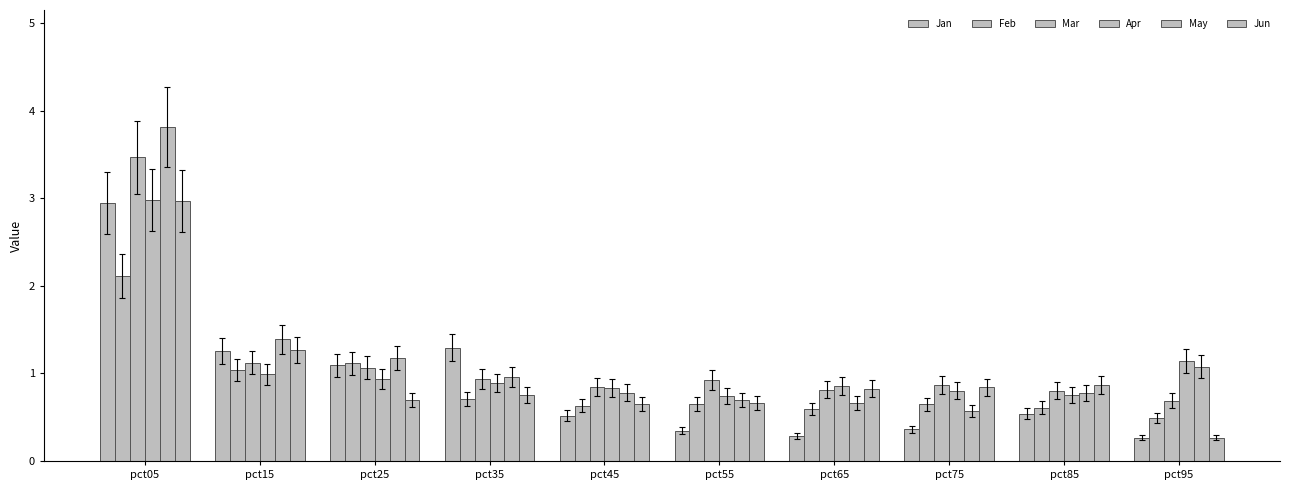

The value of Feb at pct35 is 0.7. True or false?

True